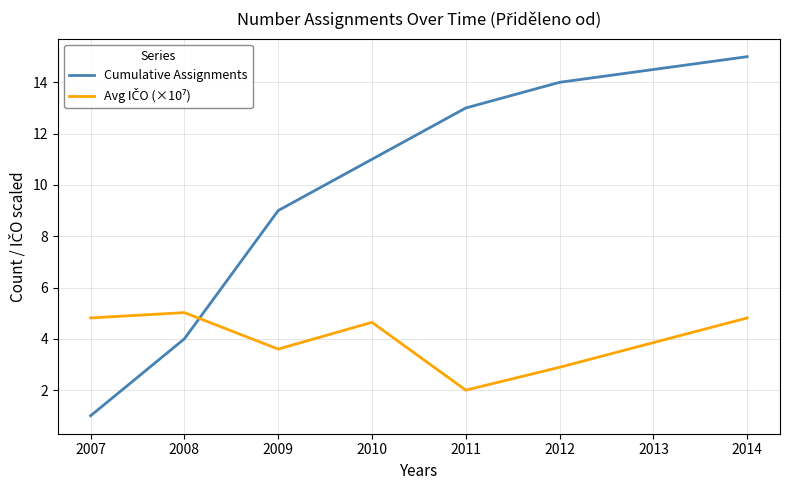

Which series has the largest range (max minus min)?

Cumulative Assignments